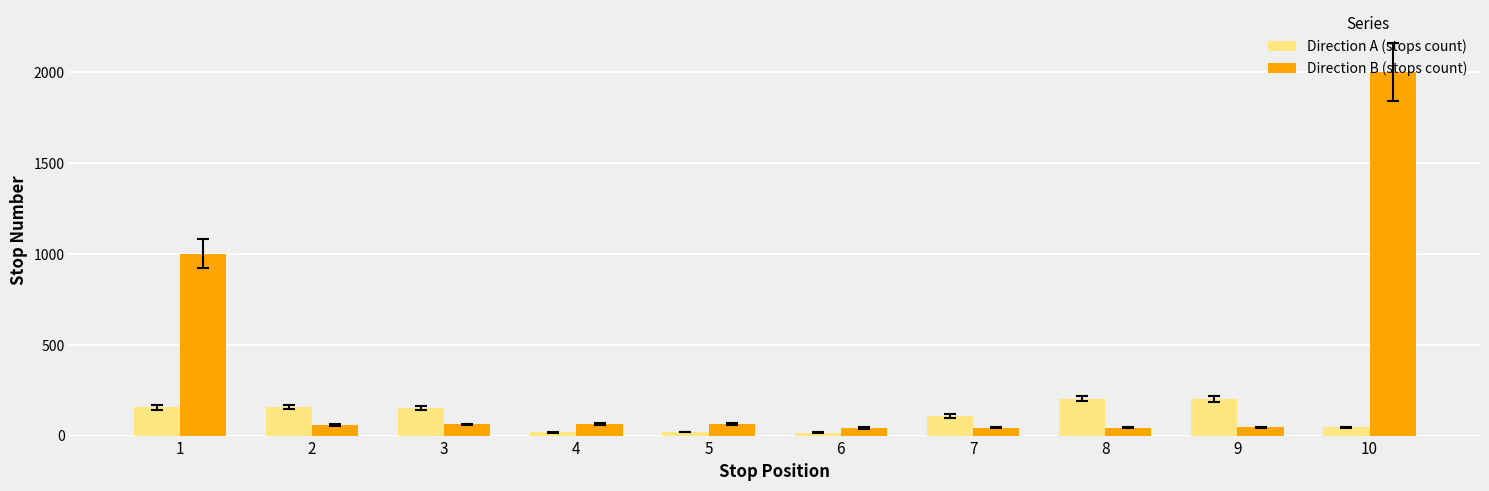

True or false: Direction B (stops count) has a value of 43 at 7.

True